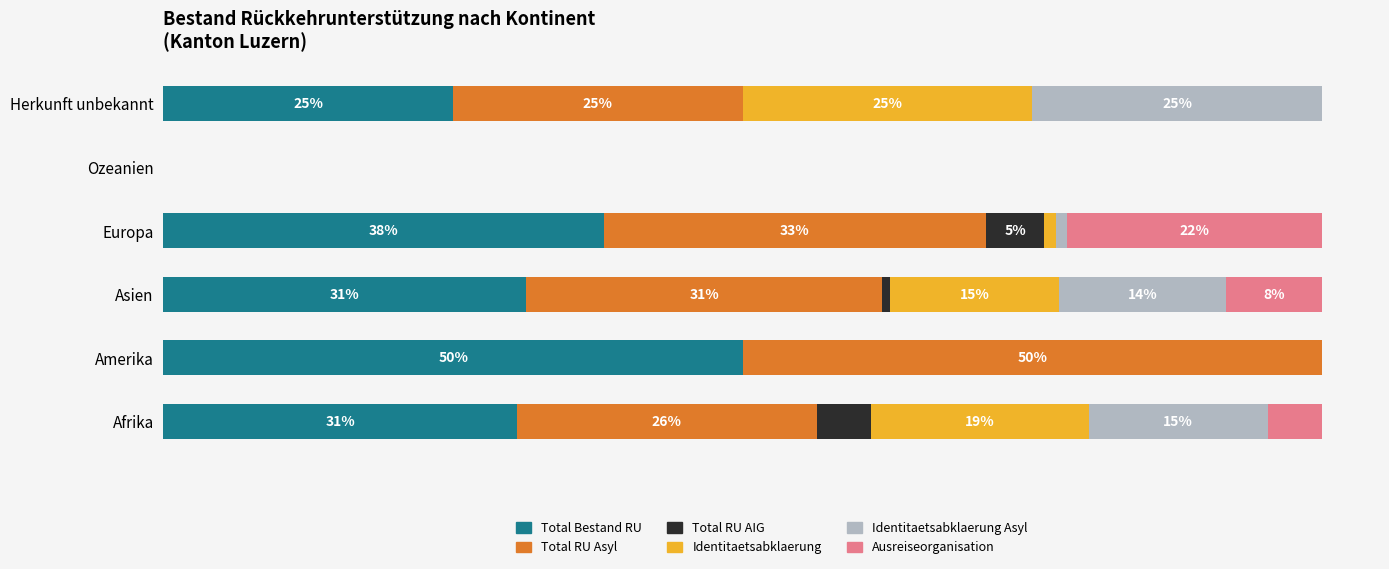

Which category has the highest value in the Total Bestand RU series?

Amerika